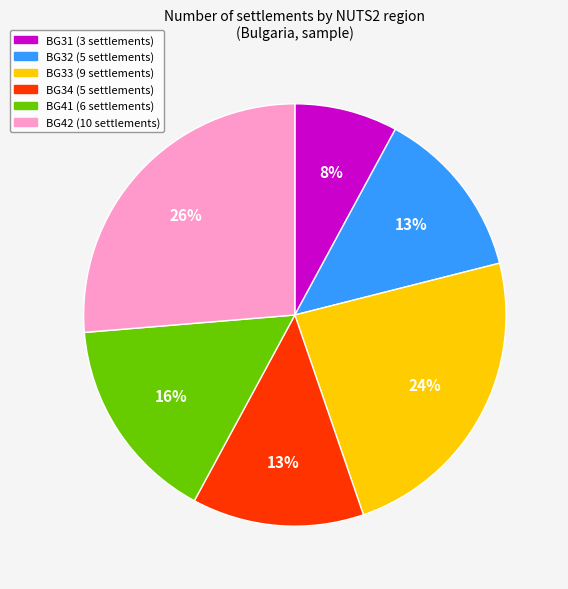

Does any single category account for the majority?

No